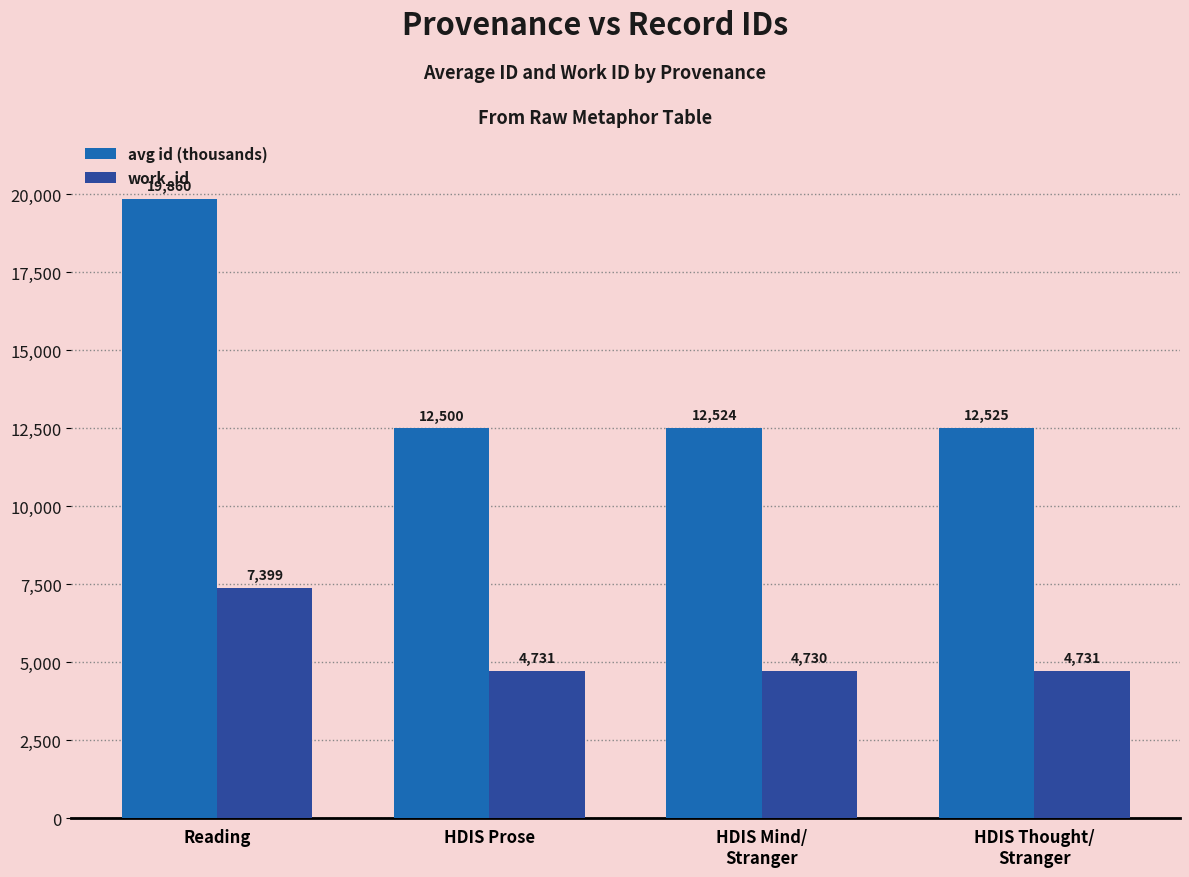

Which series has the largest total across all categories?

avg id (thousands)